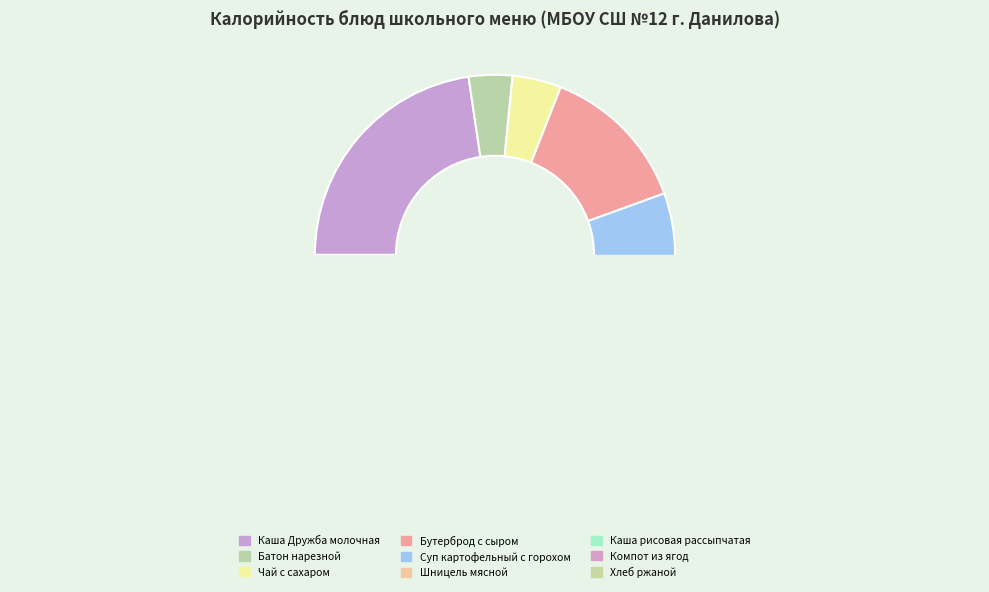

Does Каша рисовая рассыпчатая account for over 50% of the chart?

No